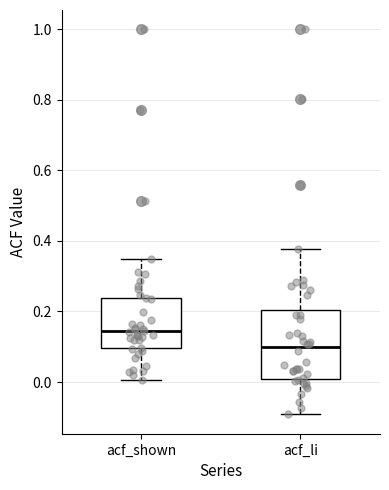

Where does the median line of the box for acf_li sit on the y-axis? The values are not printed on the chart, so give them approximately, as read against the axis.

0.10